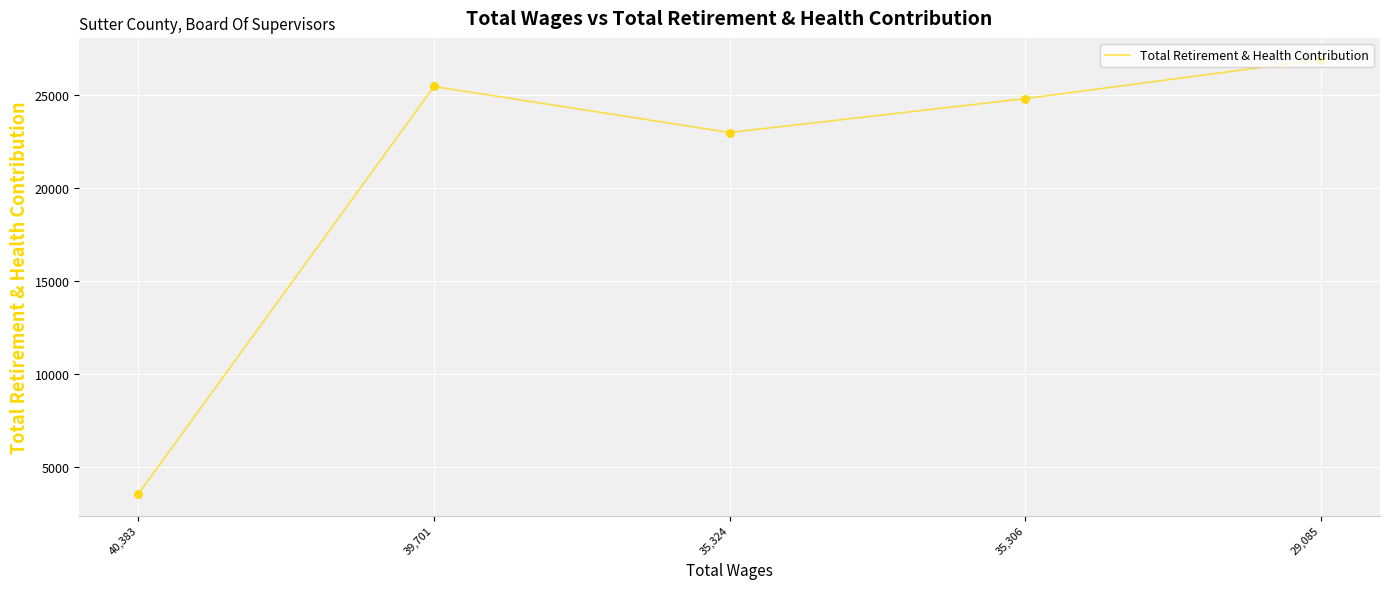

What is the change in value from 40,383 to 35,324?

+19408